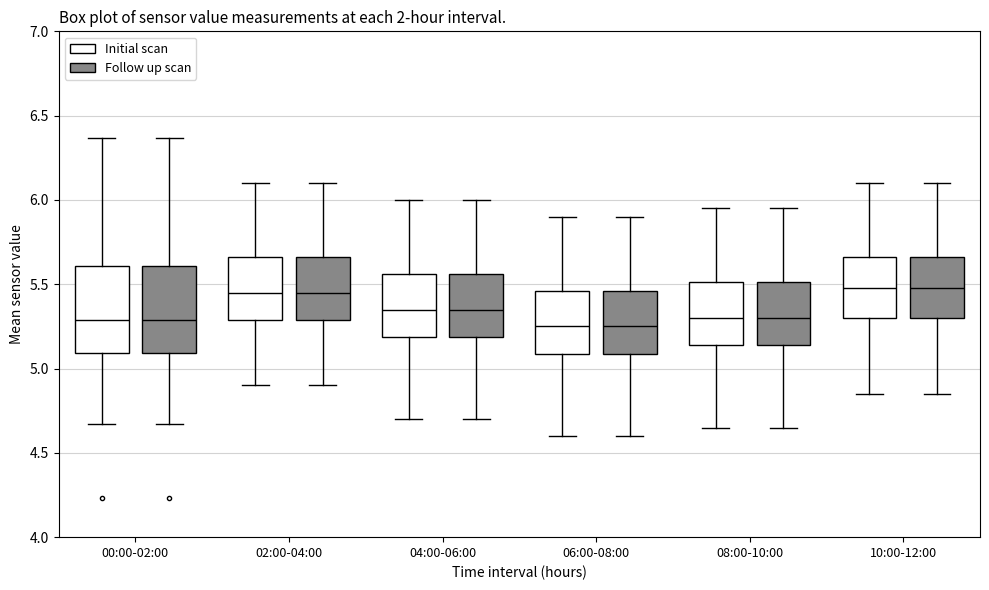

Reading left to right, transcribe this box plot: for each box, give where its median line is, the range the box spans, and where its two whiskers end, as read against the y-axis. The values are not printed on the chart, so give them approximately, as read against the axis.

00:00-02:00 (Initial scan): median 5.30, box 5.10 to 5.60, whiskers 4.65 to 6.35
00:00-02:00 (Follow up scan): median 5.30, box 5.10 to 5.60, whiskers 4.65 to 6.35
02:00-04:00 (Initial scan): median 5.45, box 5.30 to 5.65, whiskers 4.90 to 6.10
02:00-04:00 (Follow up scan): median 5.45, box 5.30 to 5.65, whiskers 4.90 to 6.10
04:00-06:00 (Initial scan): median 5.35, box 5.20 to 5.55, whiskers 4.70 to 6.00
04:00-06:00 (Follow up scan): median 5.35, box 5.20 to 5.55, whiskers 4.70 to 6.00
06:00-08:00 (Initial scan): median 5.25, box 5.10 to 5.45, whiskers 4.60 to 5.90
06:00-08:00 (Follow up scan): median 5.25, box 5.10 to 5.45, whiskers 4.60 to 5.90
08:00-10:00 (Initial scan): median 5.30, box 5.15 to 5.50, whiskers 4.65 to 5.95
08:00-10:00 (Follow up scan): median 5.30, box 5.15 to 5.50, whiskers 4.65 to 5.95
10:00-12:00 (Initial scan): median 5.50, box 5.30 to 5.65, whiskers 4.85 to 6.10
10:00-12:00 (Follow up scan): median 5.50, box 5.30 to 5.65, whiskers 4.85 to 6.10